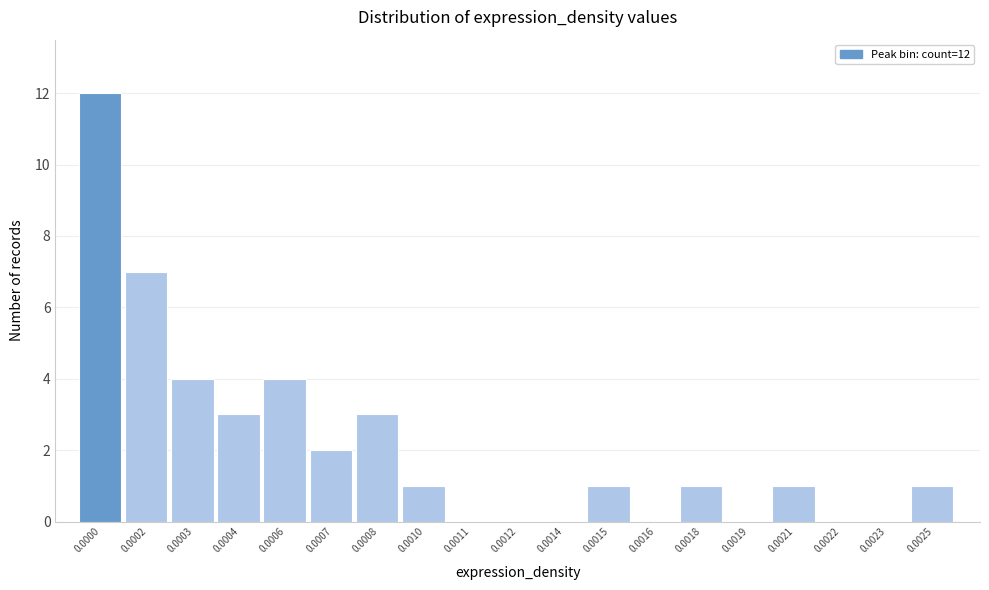

Reading left to right, extract all data points from this chart.

0.0000=12	0.0002=7	0.0003=4	0.0004=3	0.0006=4	0.0007=2	0.0008=3	0.0010=1	0.0011=0	0.0012=0	0.0014=0	0.0015=1	0.0016=0	0.0018=1	0.0019=0	0.0021=1	0.0022=0	0.0023=0	0.0025=1